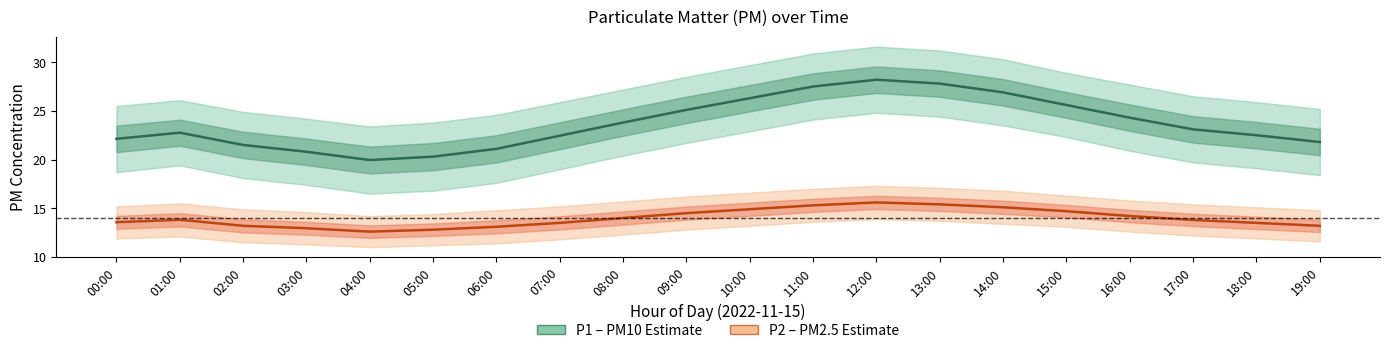

Where is the first local minimum for P1 (PM10)?

04:00